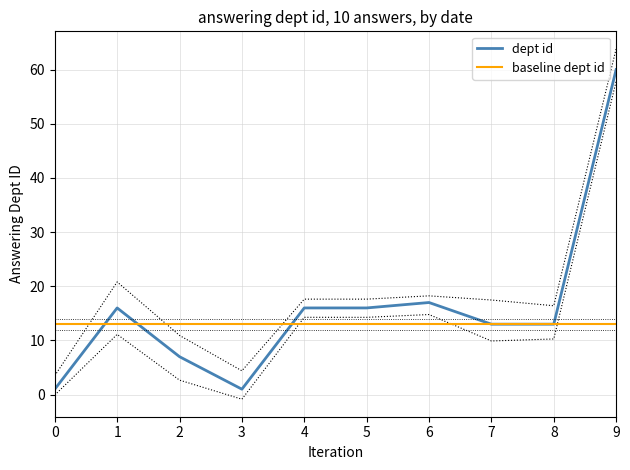

The dept id series shows 8 at 6. True or false?

False